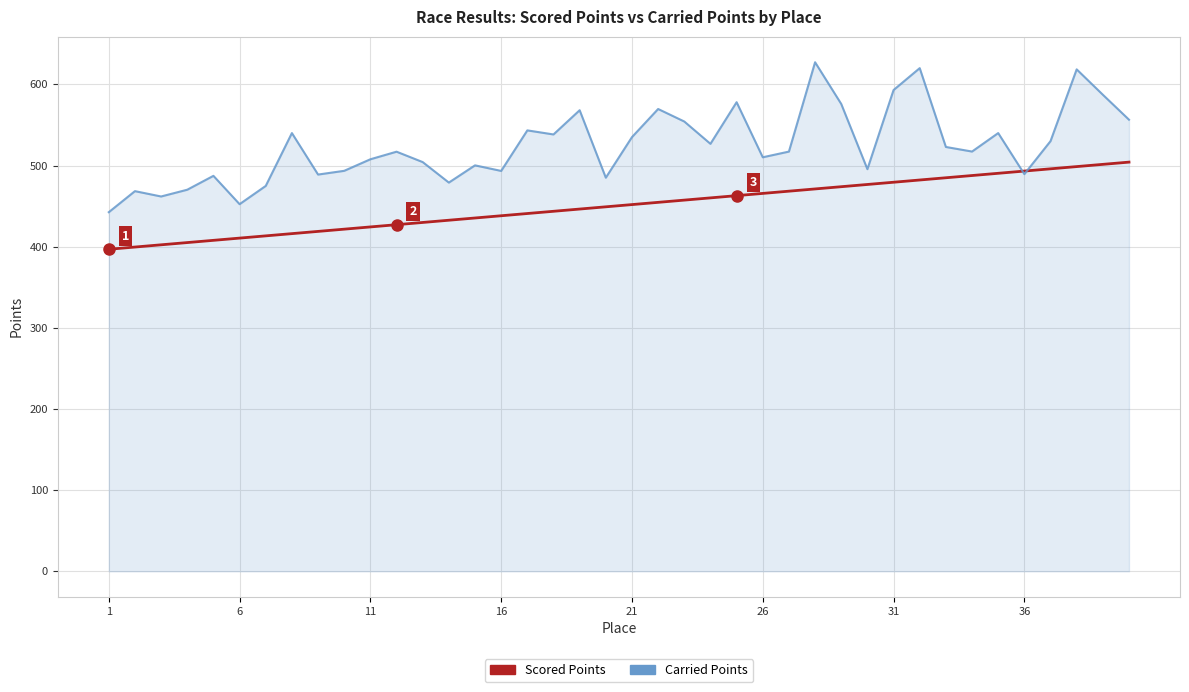

What is the smallest value displayed?

396.8